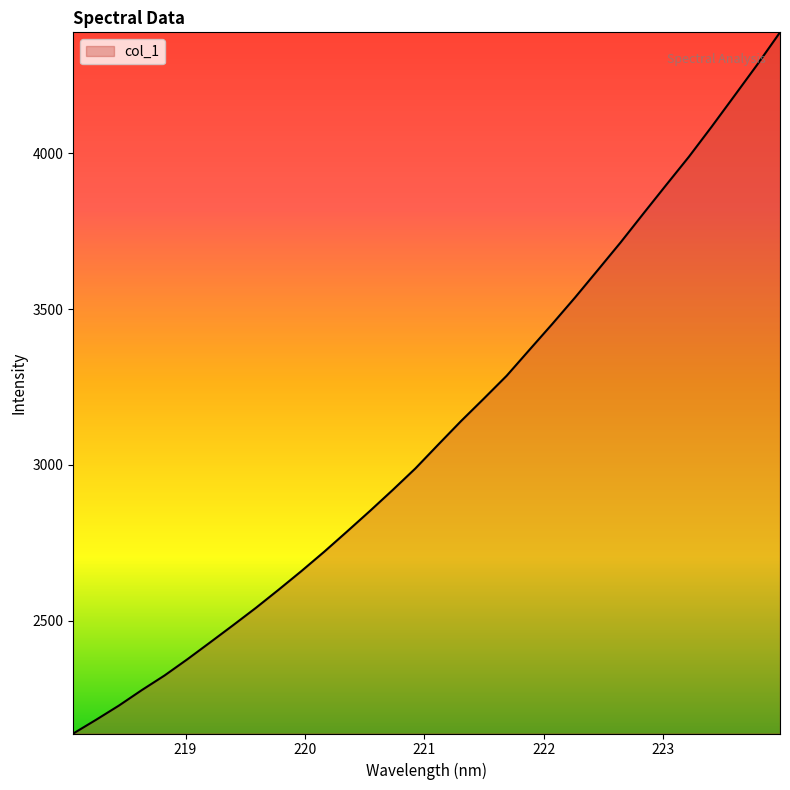

What is the difference between the maximum and minimum values?

2251.3